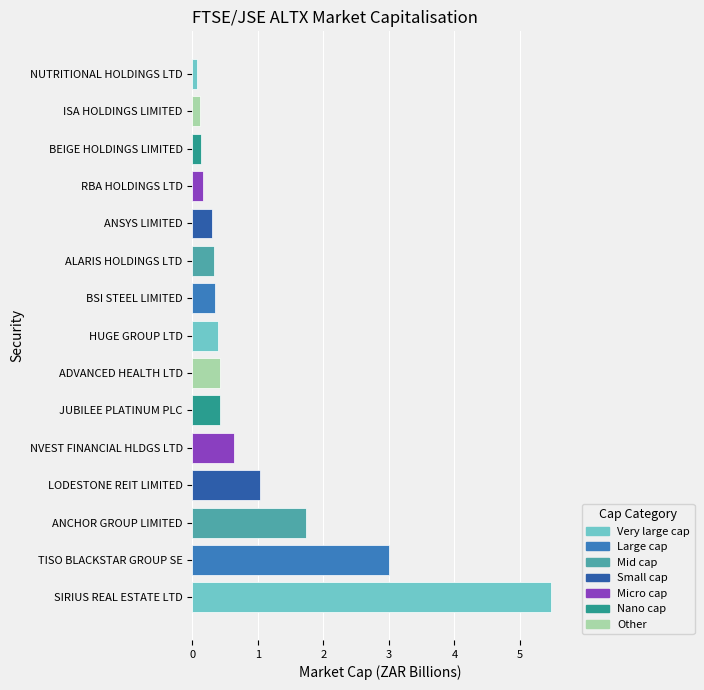

What is the difference between the maximum and second lowest values?

5.3